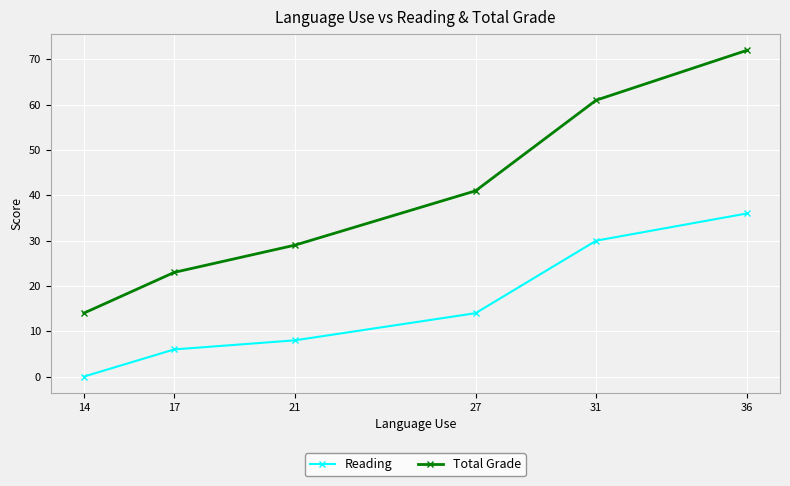

True or false: Reading has a value of 14 at 21.

False